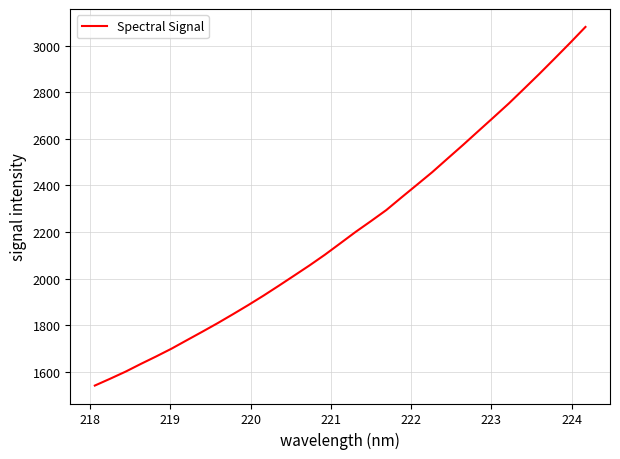

What is the sum of all values?

72834.6